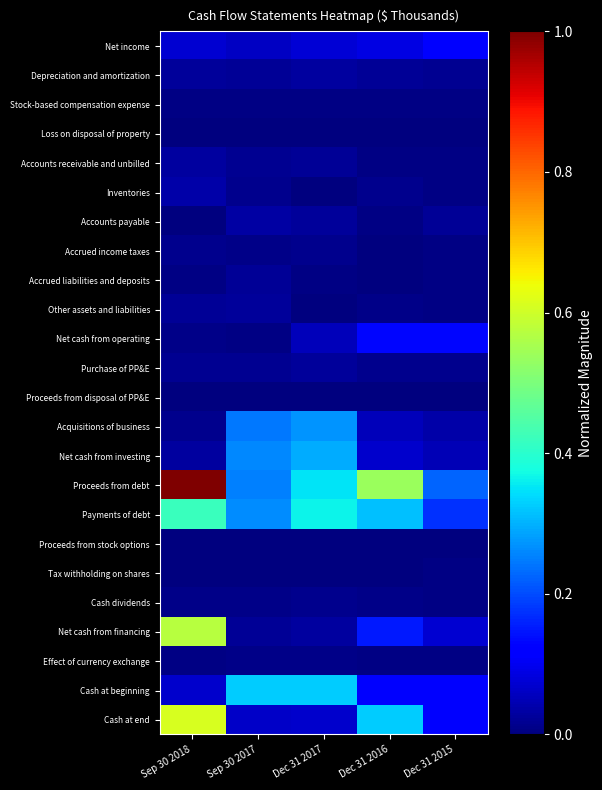

Rank the series at Sep 30 2018 from highest to lowest value.

Proceeds from debt, Cash at end, Net cash from financing, Payments of debt, Net income, Cash at beginning, Inventories, Net cash from investing, Accounts receivable and unbilled, Depreciation and amortization, Other assets and liabilities, Purchase of PP&E, Acquisitions of business, Accrued income taxes, Net cash from operating, Cash dividends, Effect of currency exchange, Stock-based compensation expense, Accrued liabilities and deposits, Proceeds from stock options, Proceeds from disposal of PP&E, Tax withholding on shares, Accounts payable, Loss on disposal of property